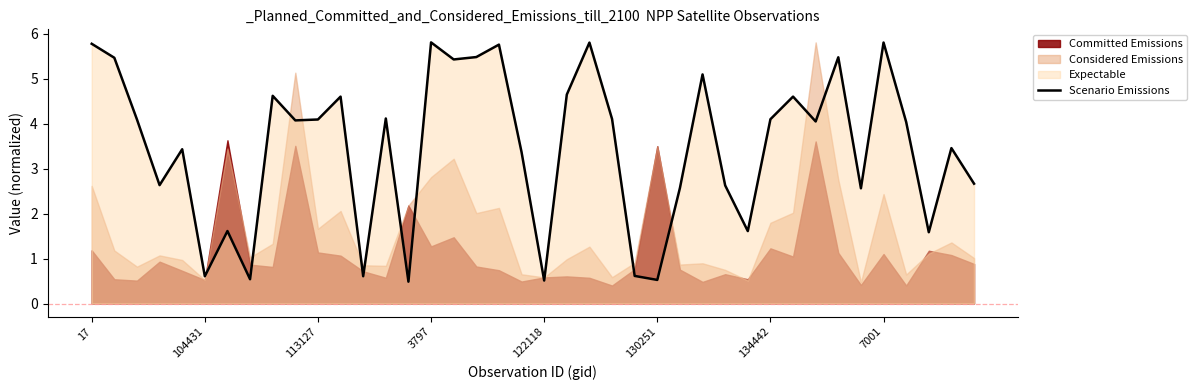

What is the highest value of the Scenario Emissions series?

5.8